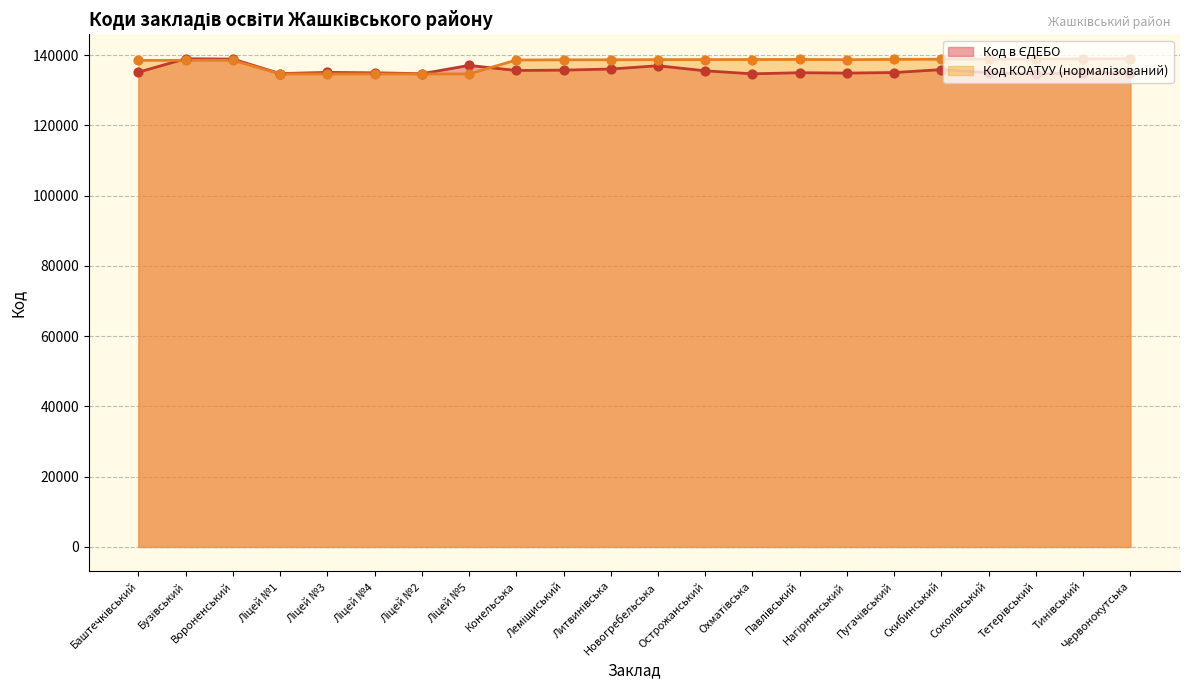

Which series reaches the minimum Y coordinate?

Код в ЄДЕБО